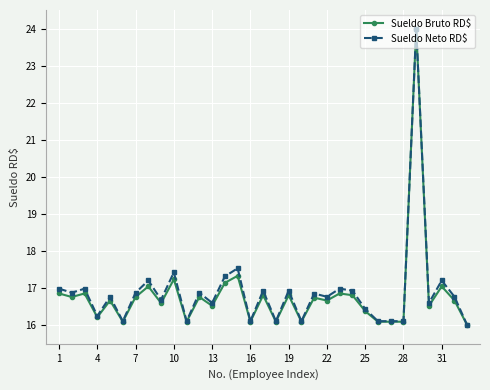

True or false: Sueldo Bruto RD$ has more than 0 interior local peaks.

True